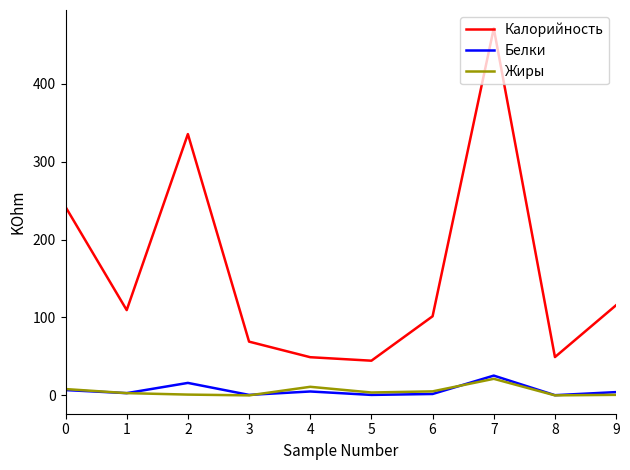

True or false: Белки and Калорийность cross at least once.

False